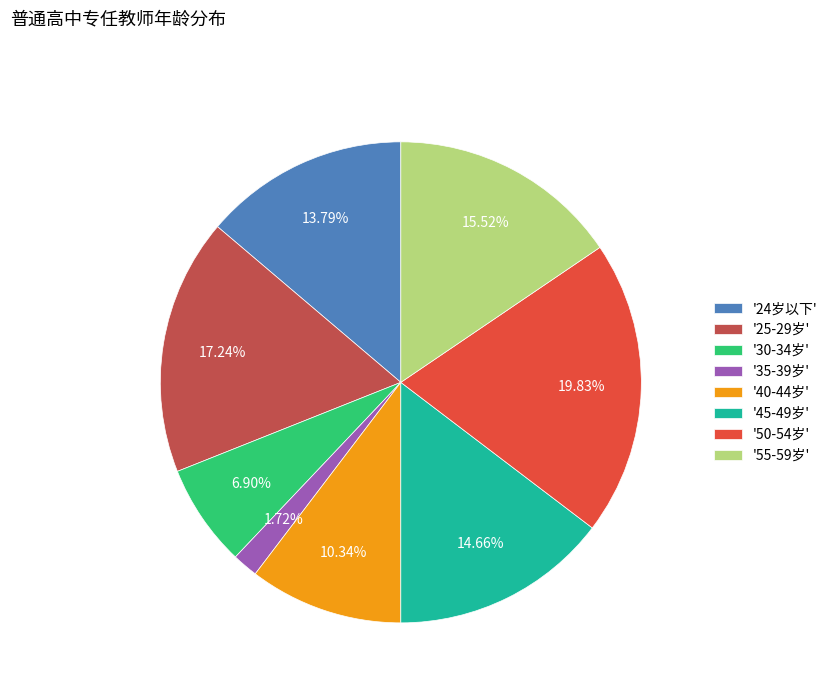

Which has a higher value, '55-59岁' or '45-49岁'?

'55-59岁'